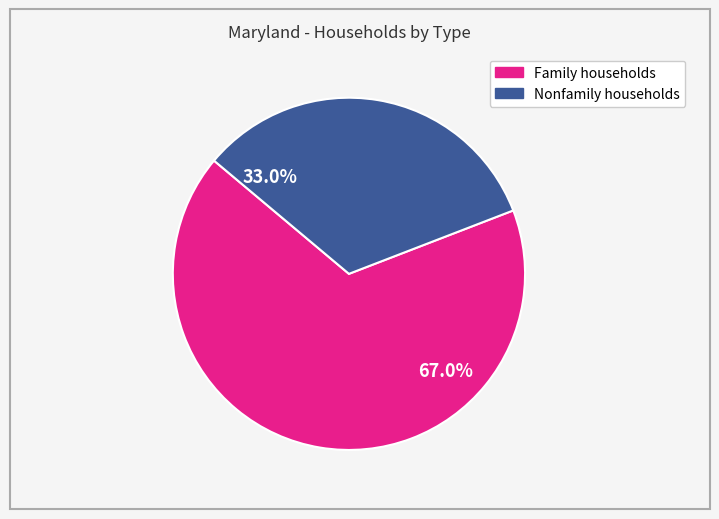

To the nearest percent, what percentage of the pie is Family households?

67%